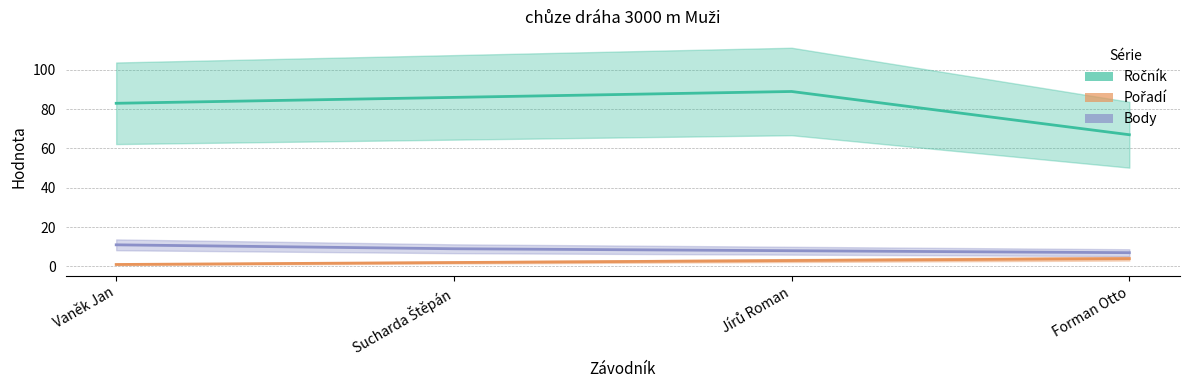

What is the minimum value shown in the chart?

1